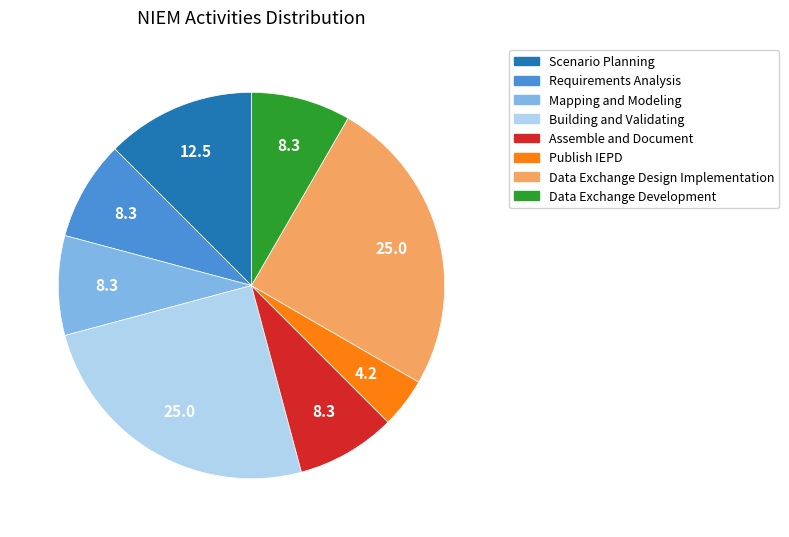

Count the number of slices in the pie.

8